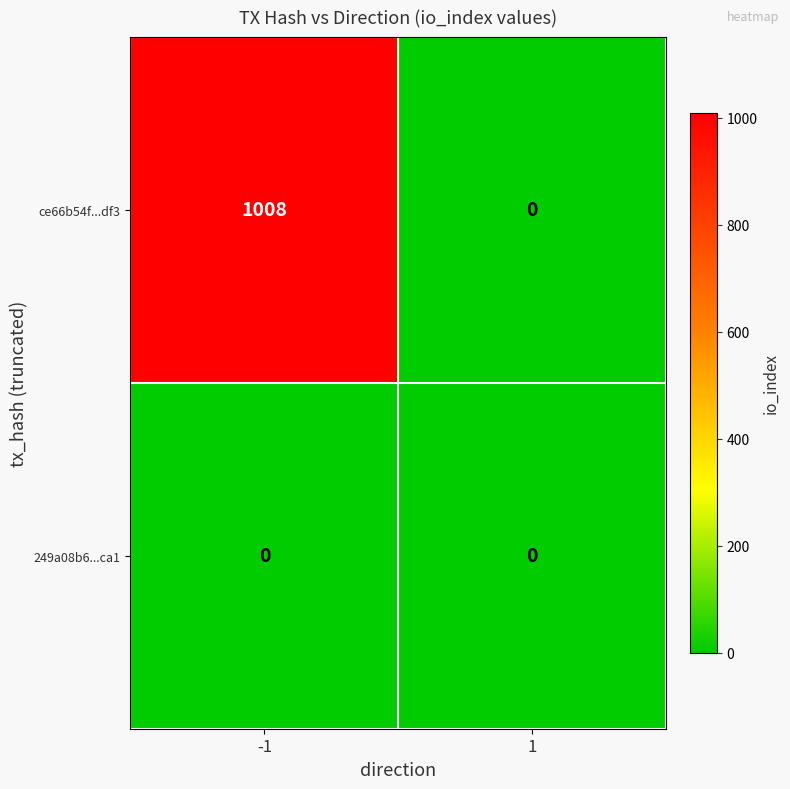

Is it true that 249a08b6...ca1 equals 0 at -1?

True